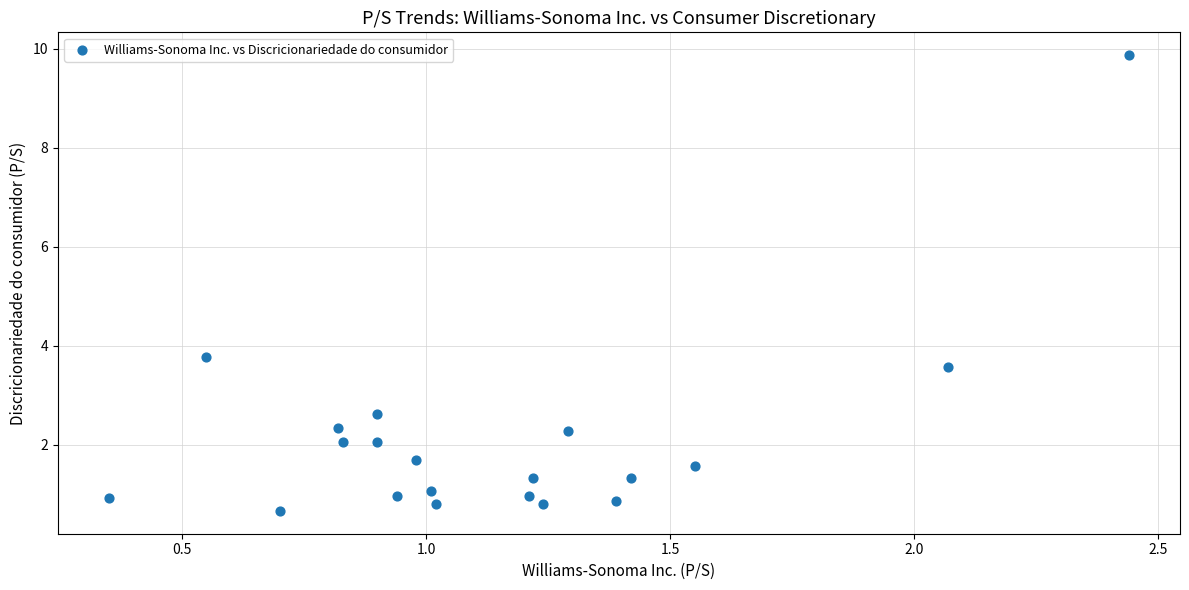

What Y value in the scatter plot is closest to 5?

3.8